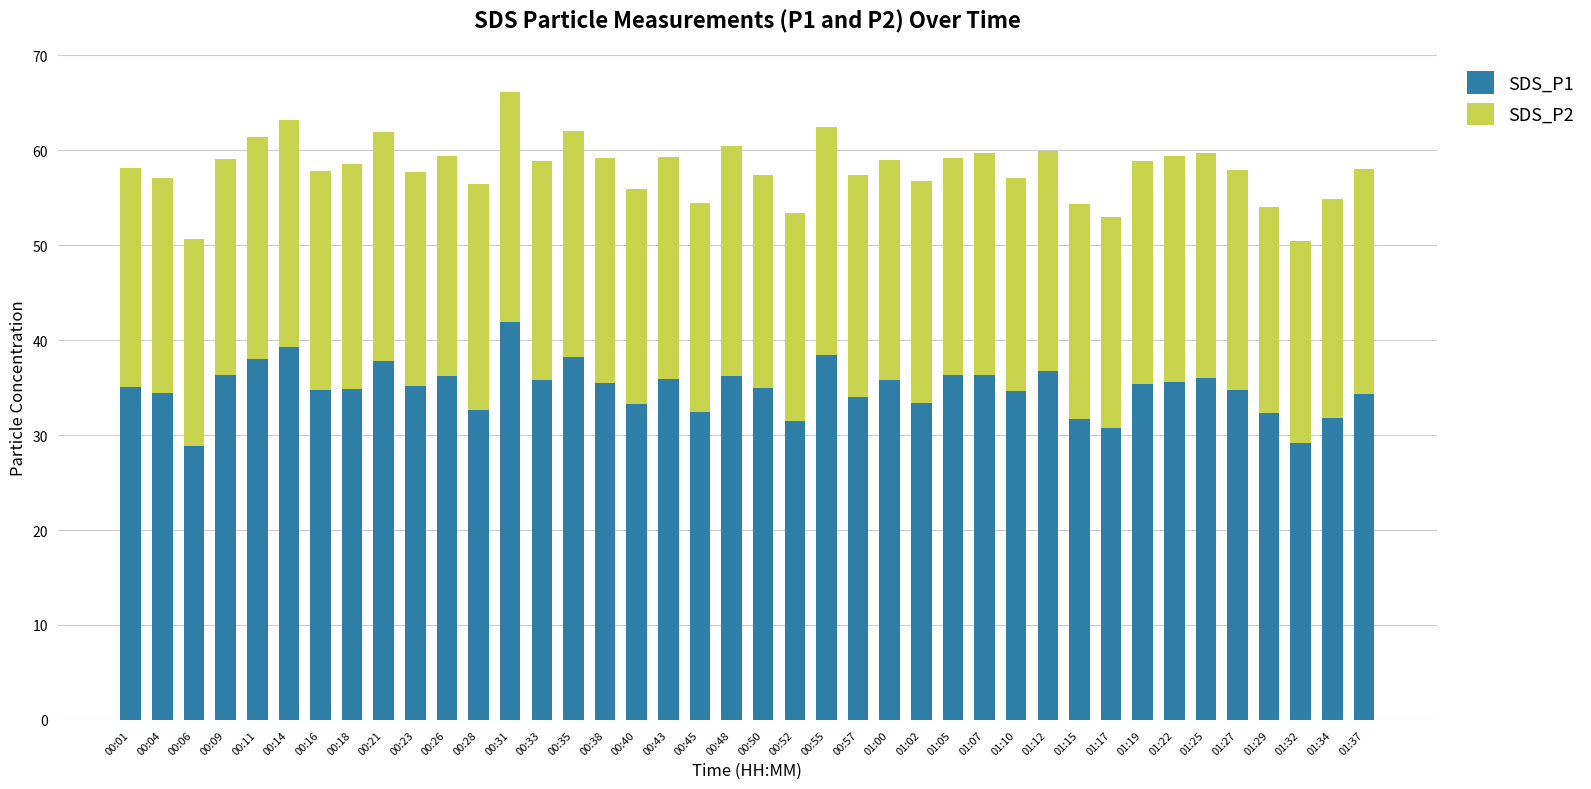

What is the sum of the SDS_P1 values at 01:02 and 01:05?

69.7